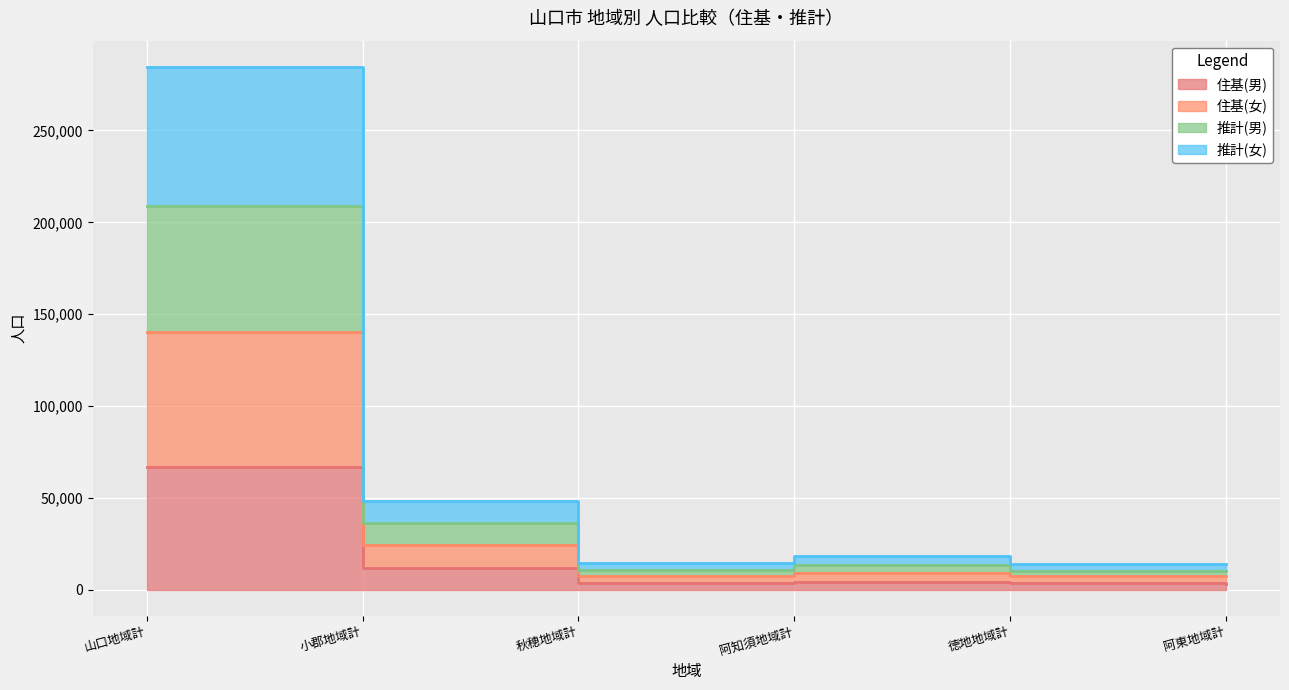

How many data points does each series have?

6